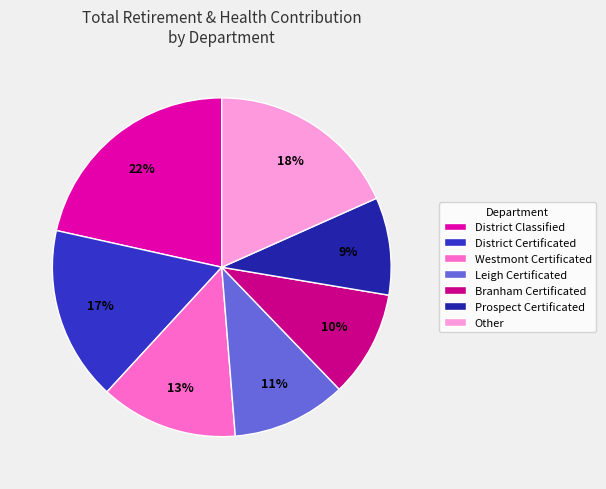

To the nearest percent, what is the average slice percentage?

14%